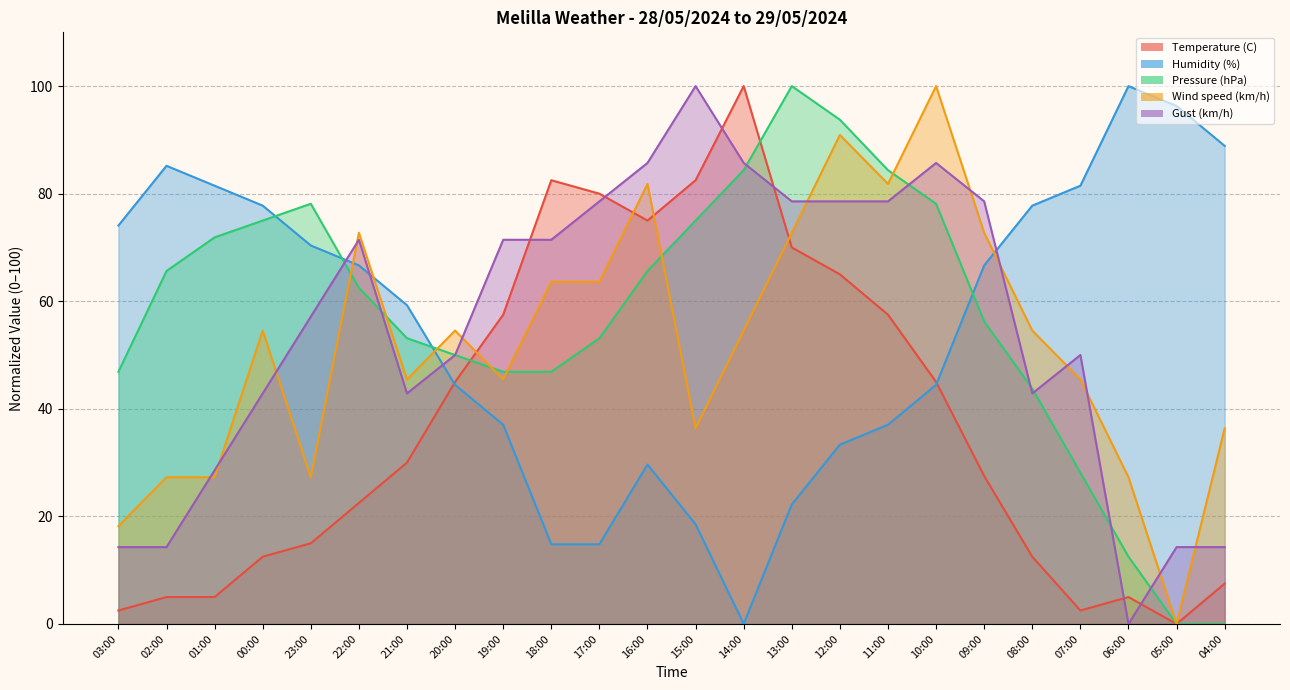

Where does the Temperature (C) series first go above 29?

21:00